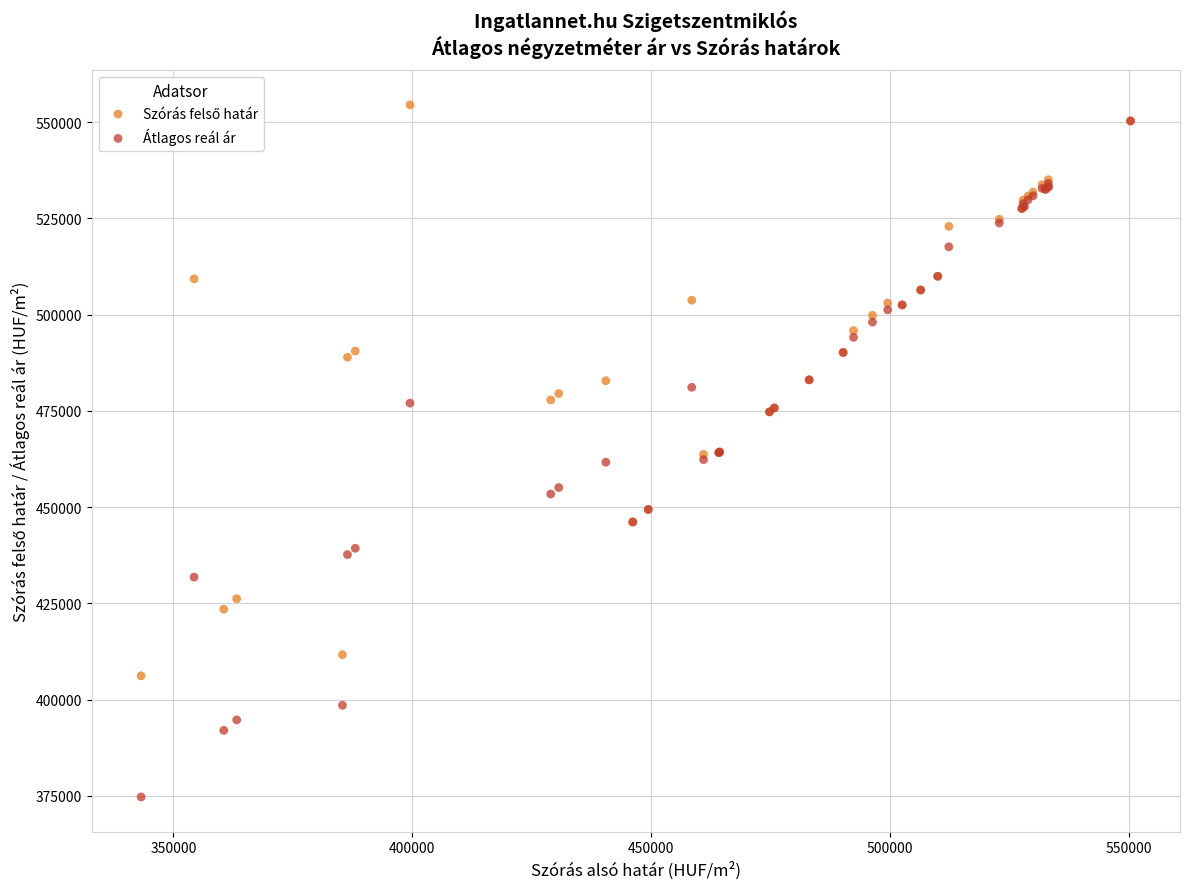

Which series contains the lowest Y value?

Átlagos reál ár